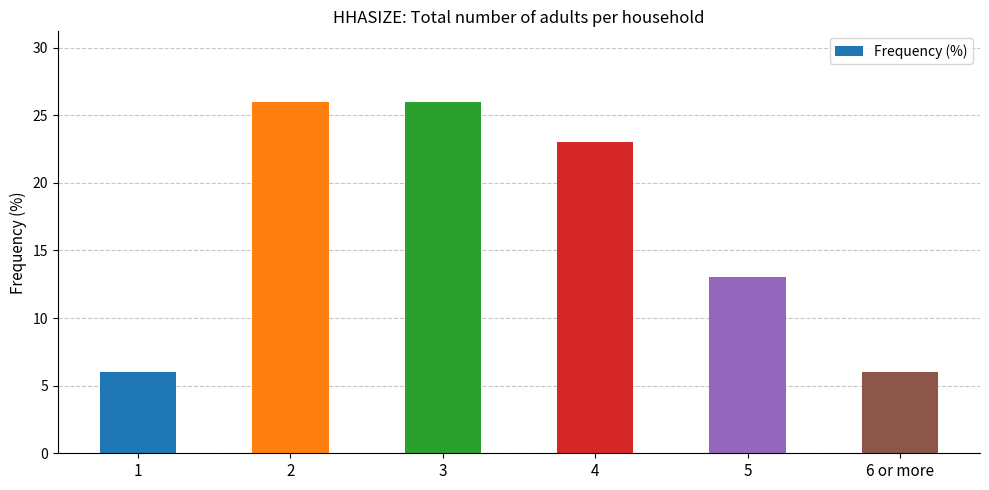

What value does the data have at 2, to the nearest 10?

30